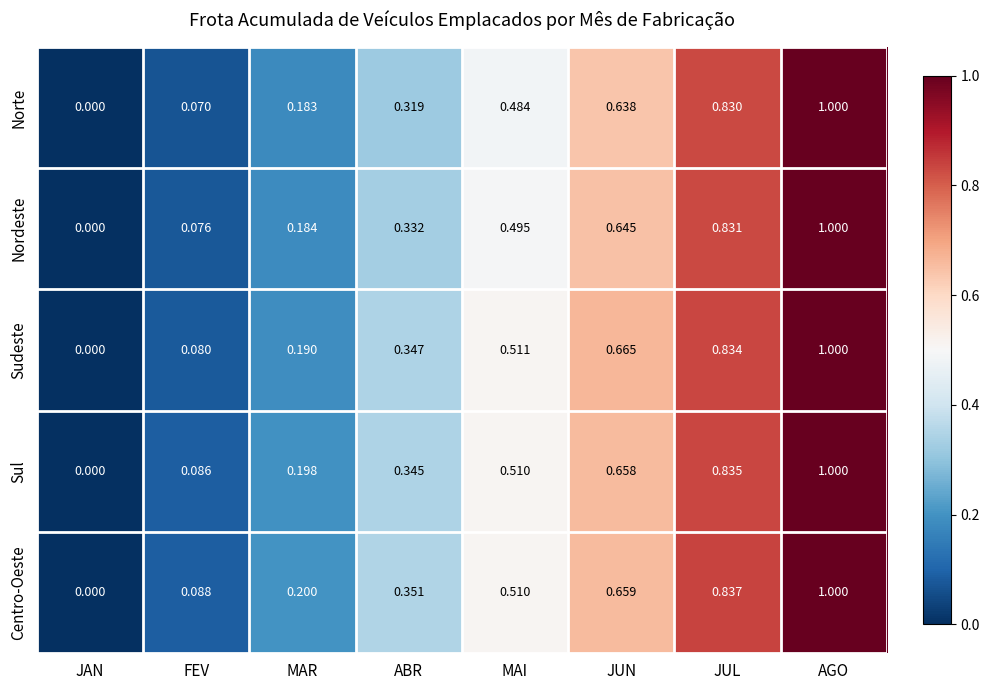

Between MAI and JUL, which series saw the biggest shift?

Norte